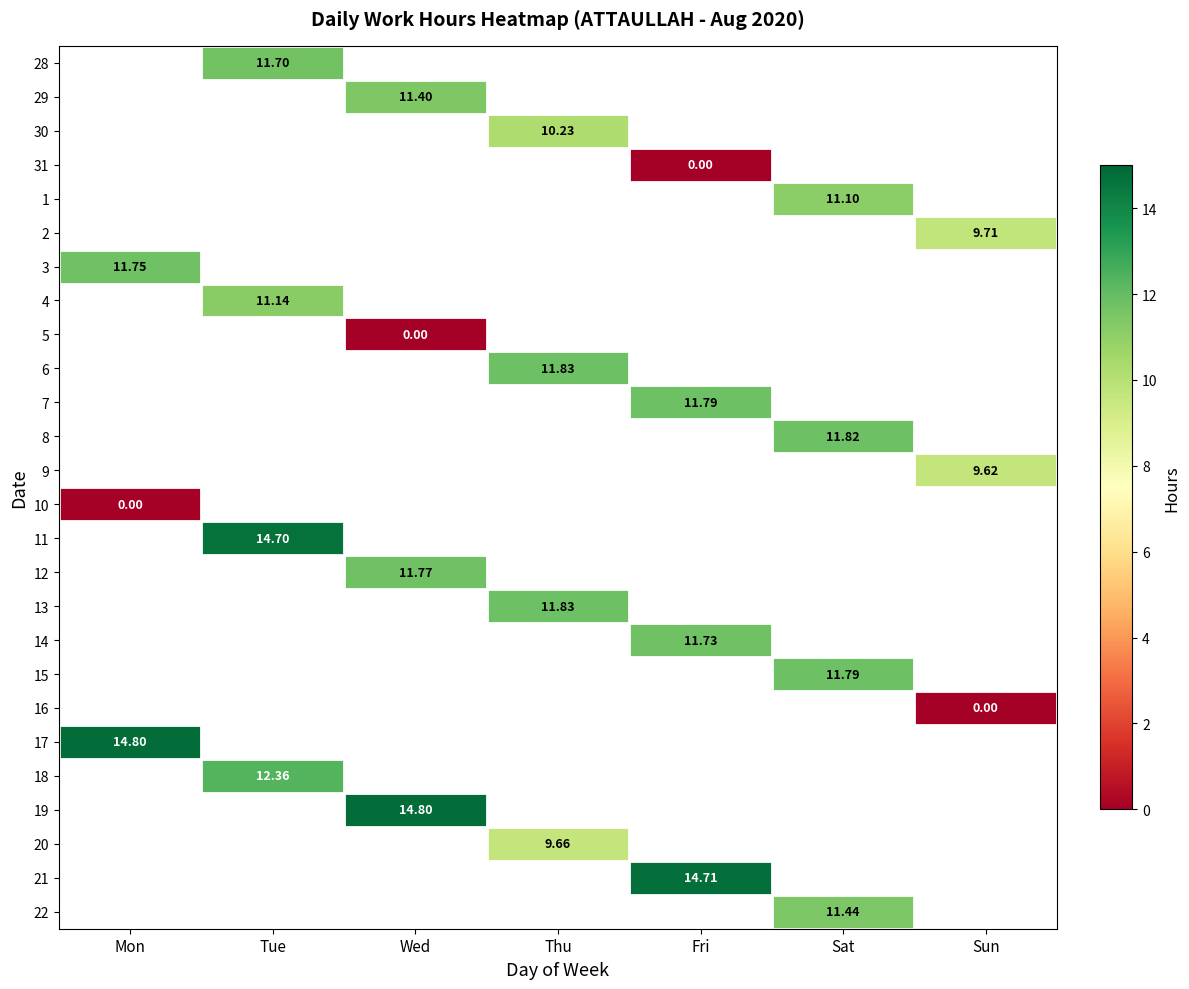

List the series in order of their peak value, highest first.

28, 29, 30, 31, 1, 2, 3, 4, 5, 6, 7, 8, 9, 10, 11, 12, 13, 14, 15, 16, 17, 18, 19, 20, 21, 22